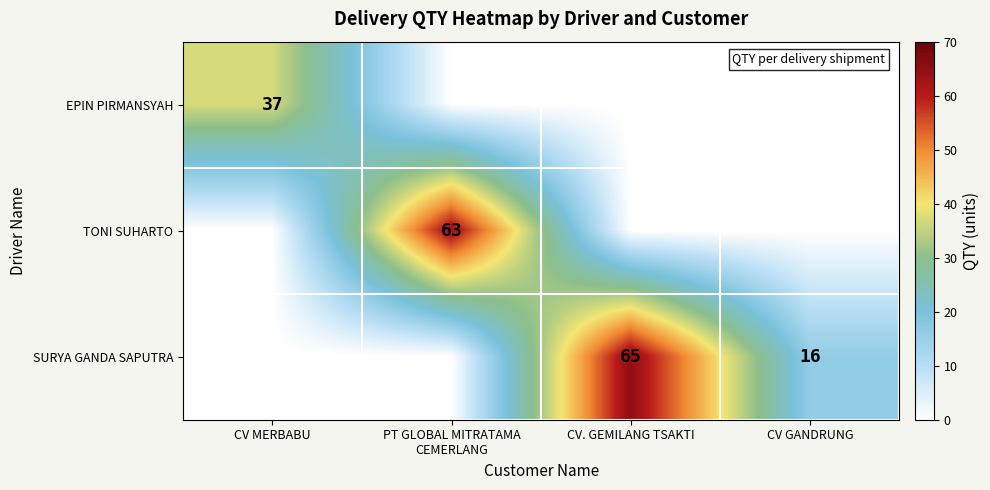

Is the value of EPIN PIRMANSYAH at CV MERBABU greater than the value of SURYA GANDA SAPUTRA at CV GANDRUNG?

Yes